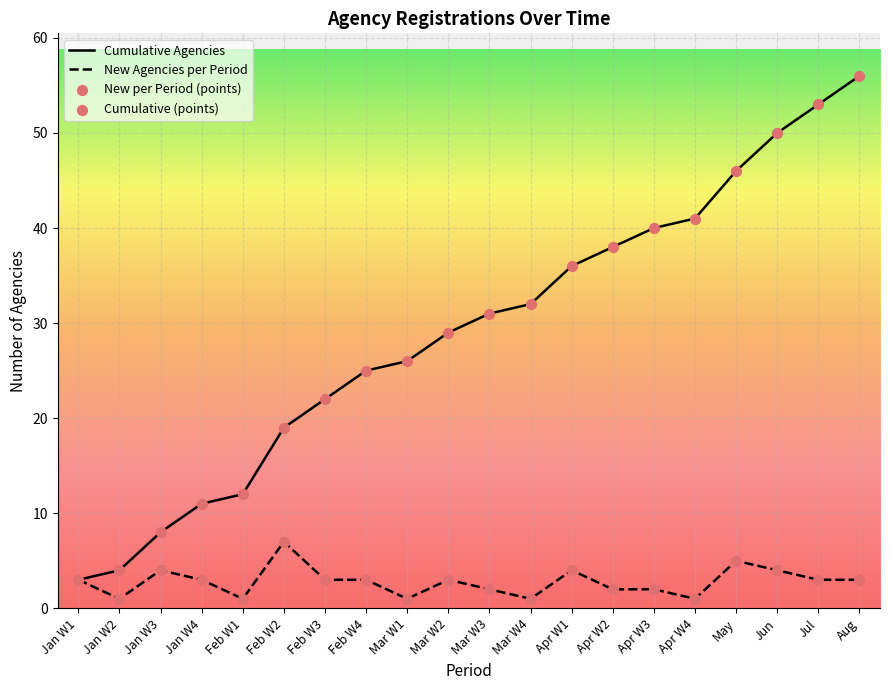

Between Apr W3 and Jun, which series saw the biggest shift?

Cumulative Agencies